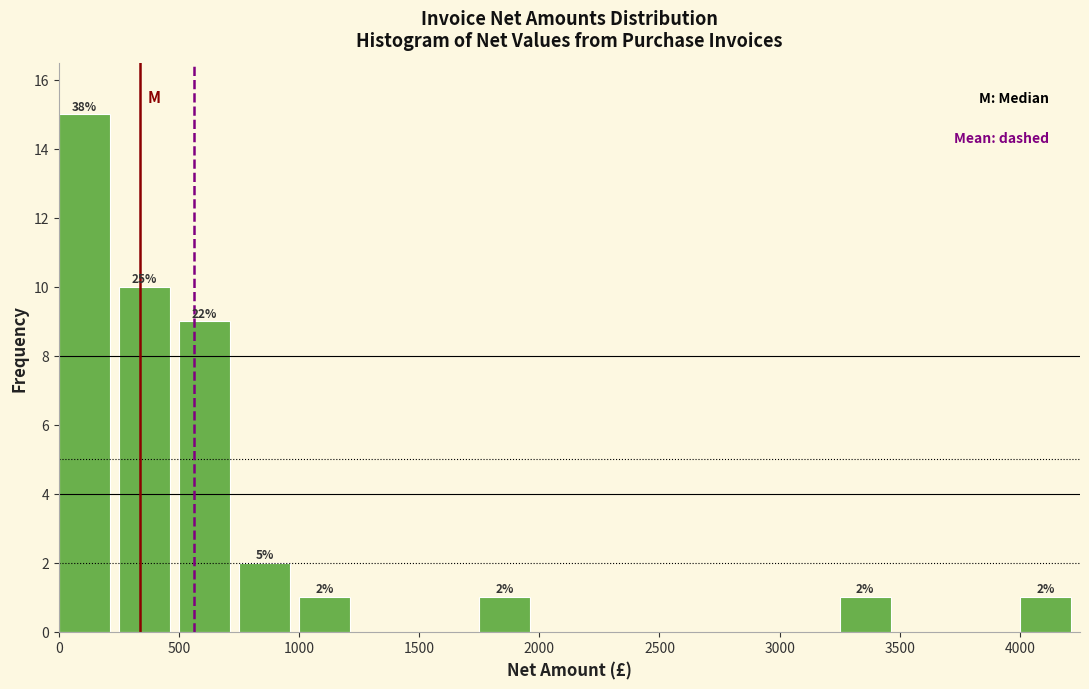

Which range on the x-axis has the tallest bar?

0 to 250